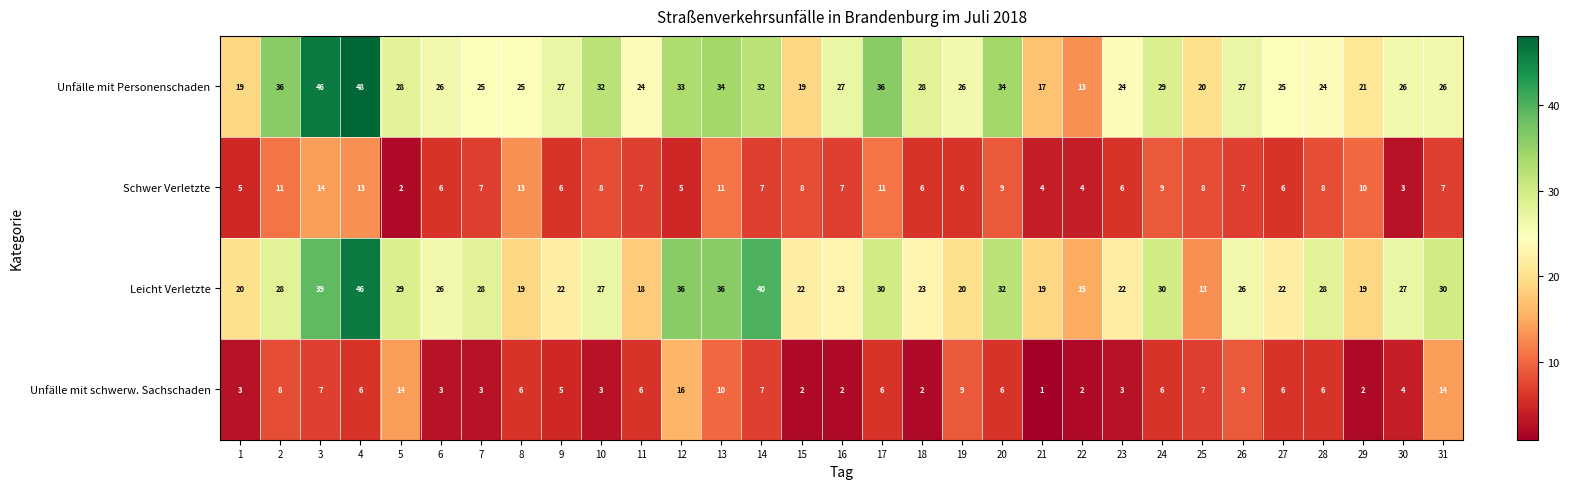

Which series has the widest spread of values?

Unfälle mit Personenschaden